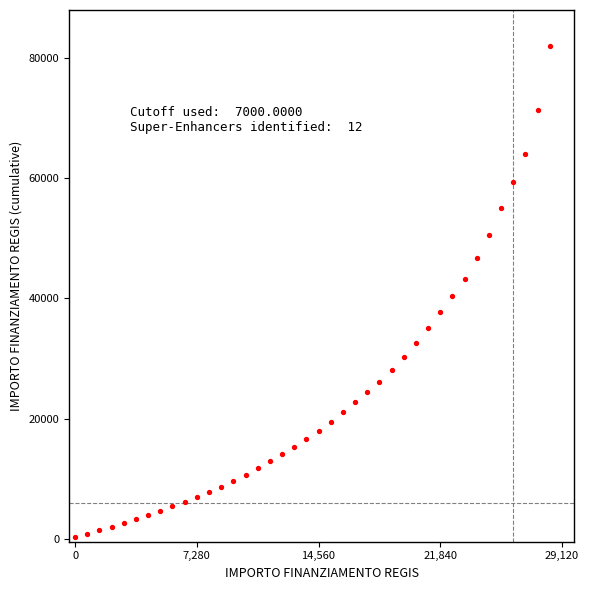

What is the range of Y values (max minus min)?

81647.2